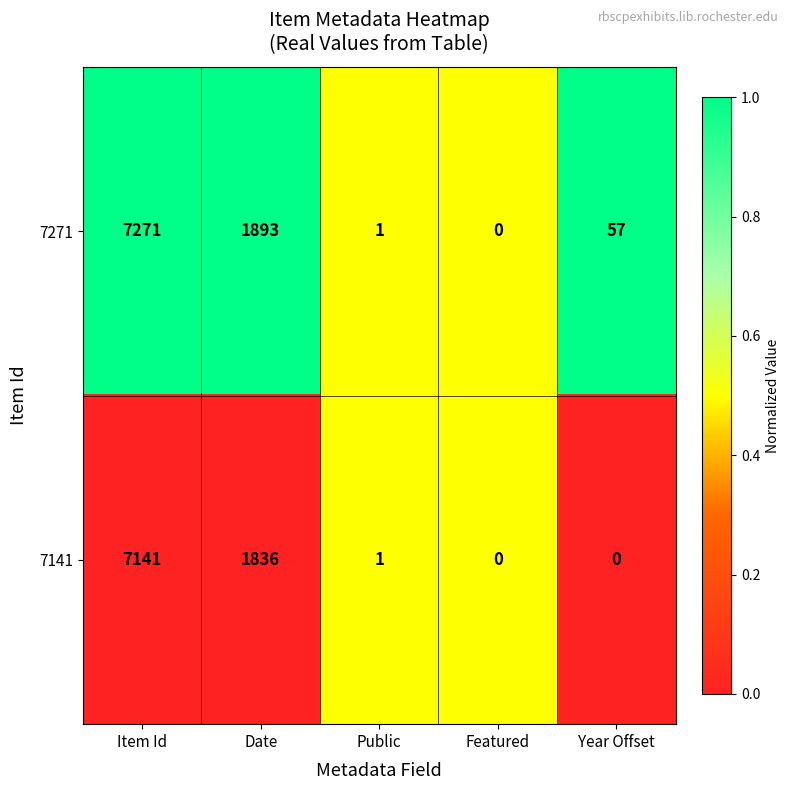

Is it true that 7271 equals 95 at Year Offset?

False